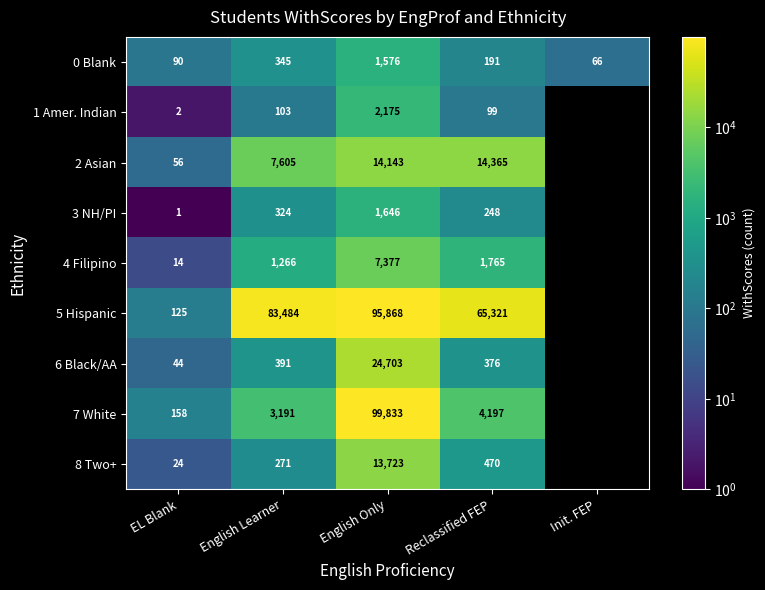

How many distinct data groups are displayed?

9